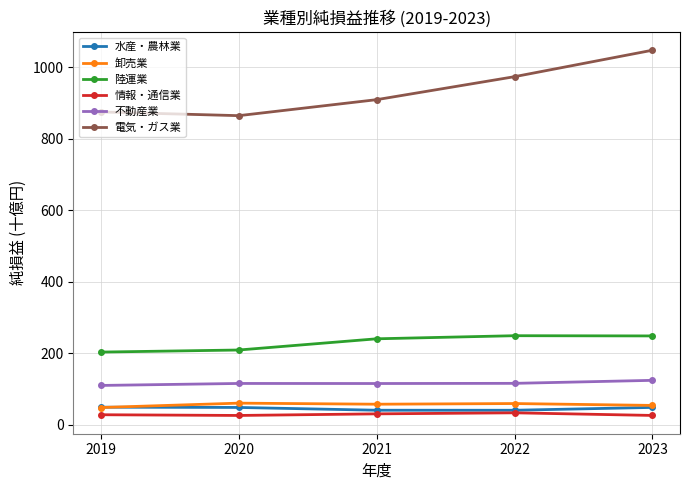

At how many categories does at least one series exceed 166?

5